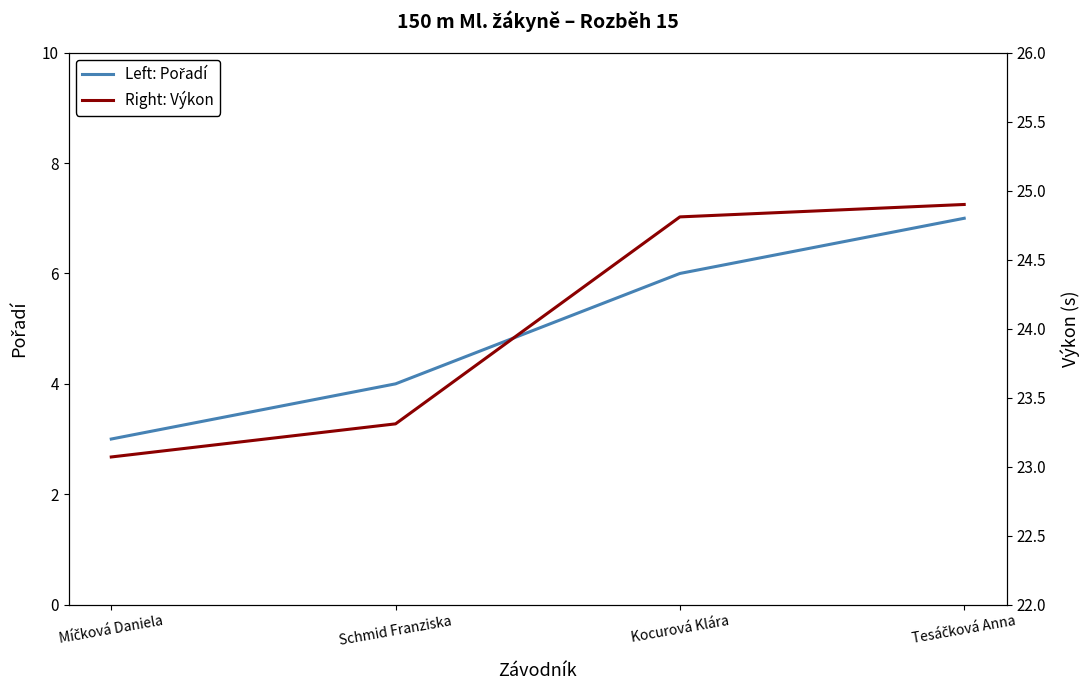

What is the lowest value of the Left: Pořadí series?

3.0